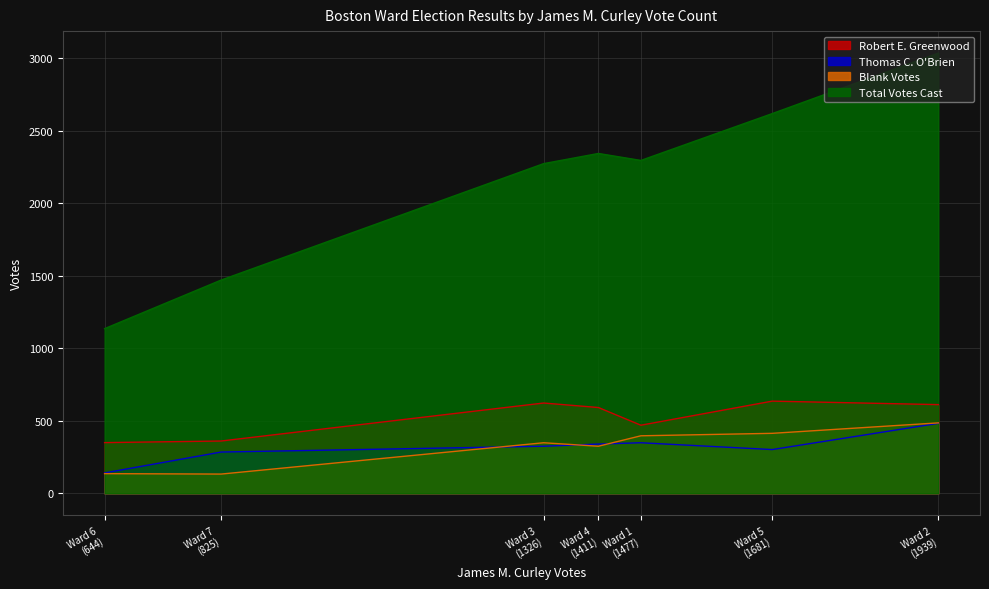

Which series changed the most between 2 and 3?

Total Votes Cast